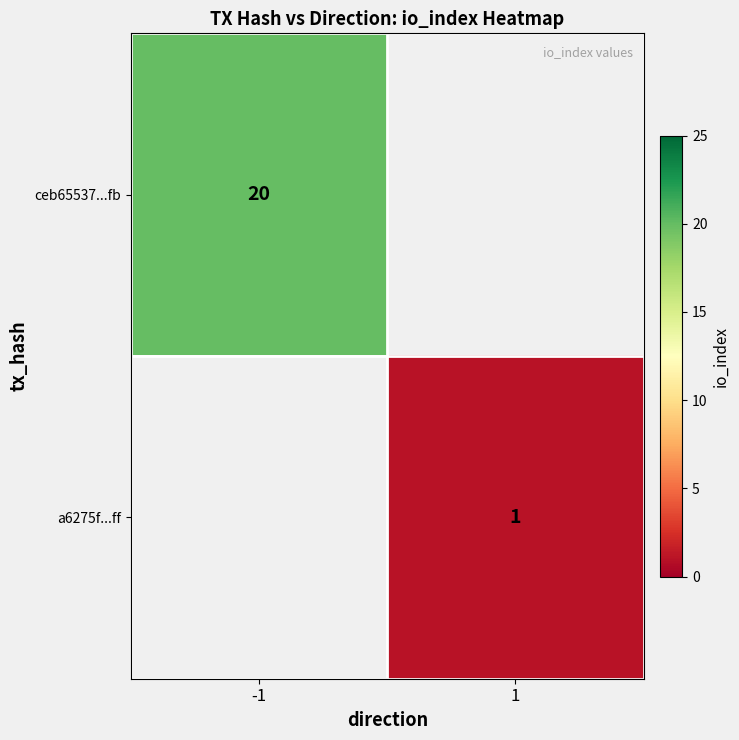

Is the value of a6275f...ff at 1 greater than the value of ceb65537...fb at -1?

No